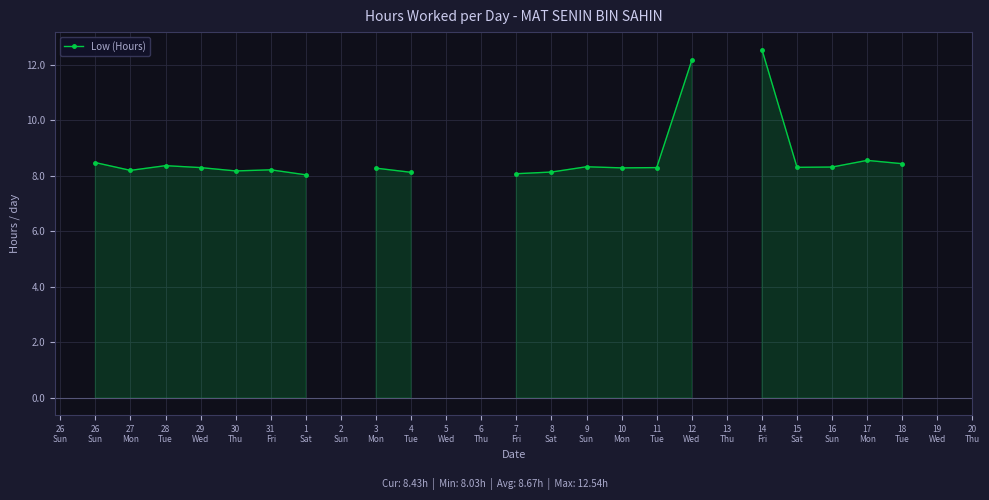

Count the number of categories in the chart.

27